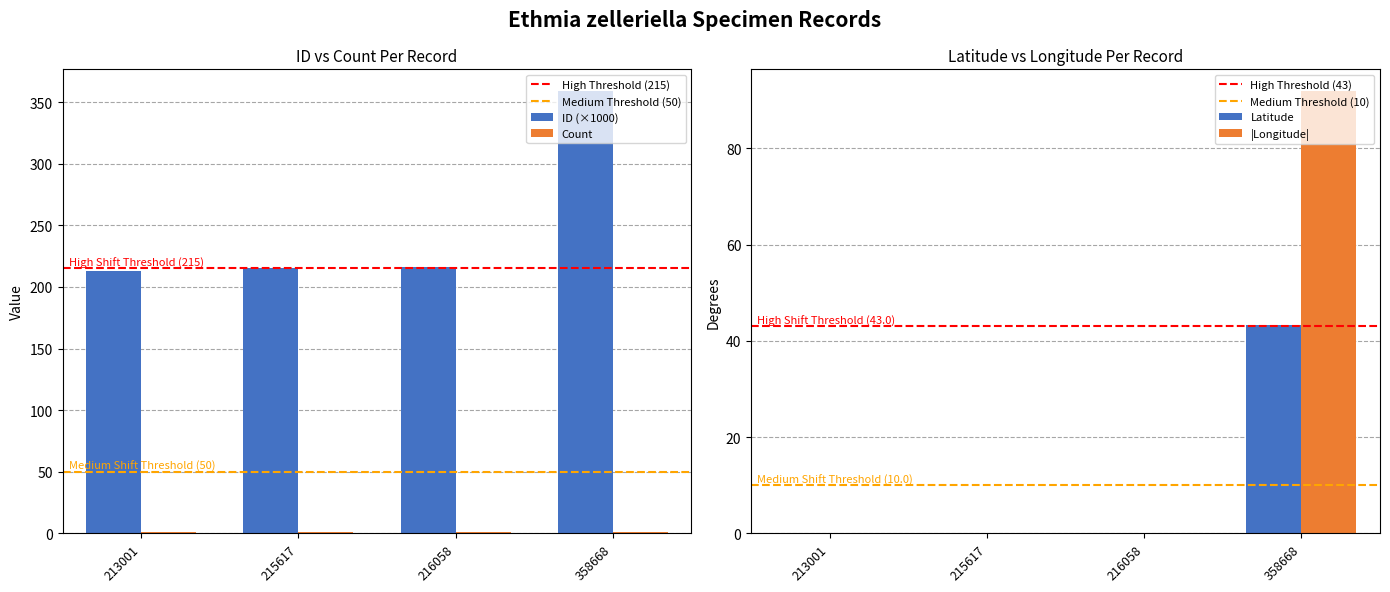

How many values in the ID series are below 216?

2